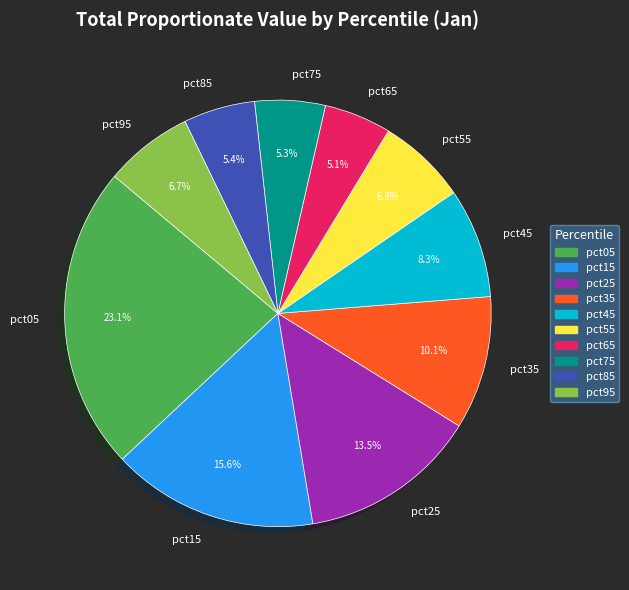

What portion of the pie excludes pct35?

89.9%